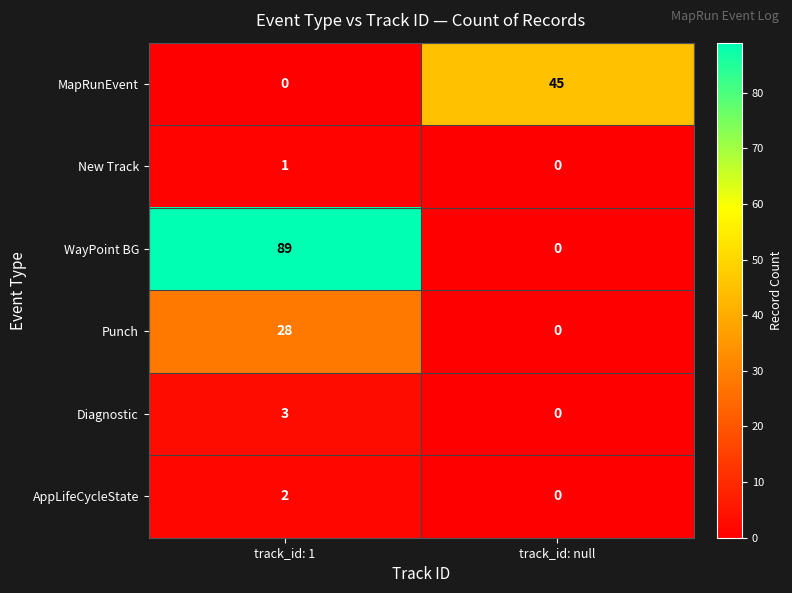

Which category has the highest value across all series?

track_id: 1